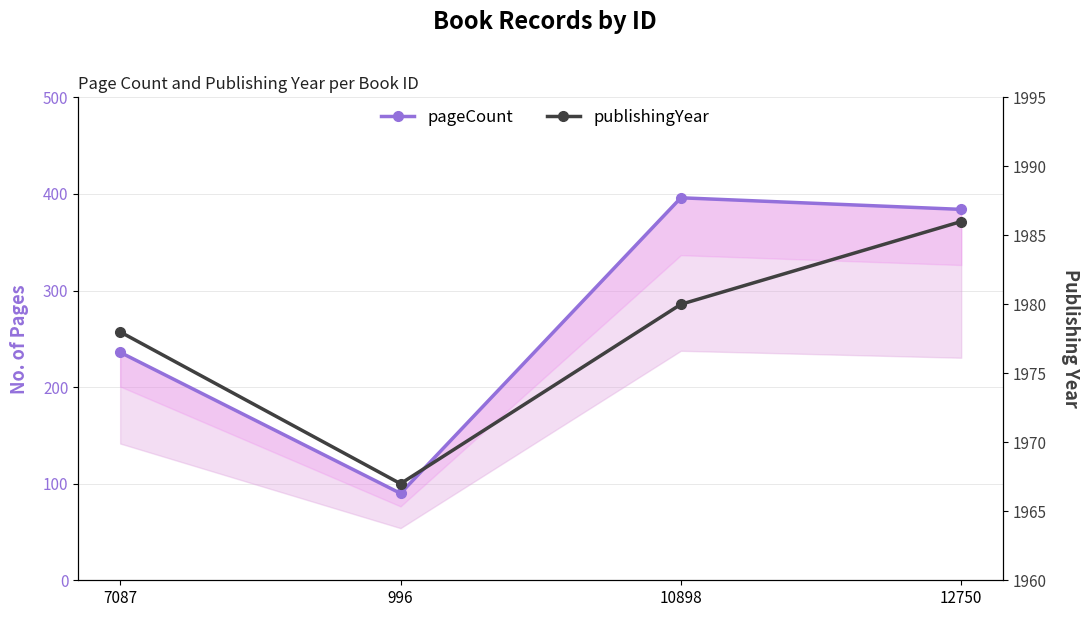

In publishingYear, how many points are lower than both neighbors (excluding endpoints)?

1